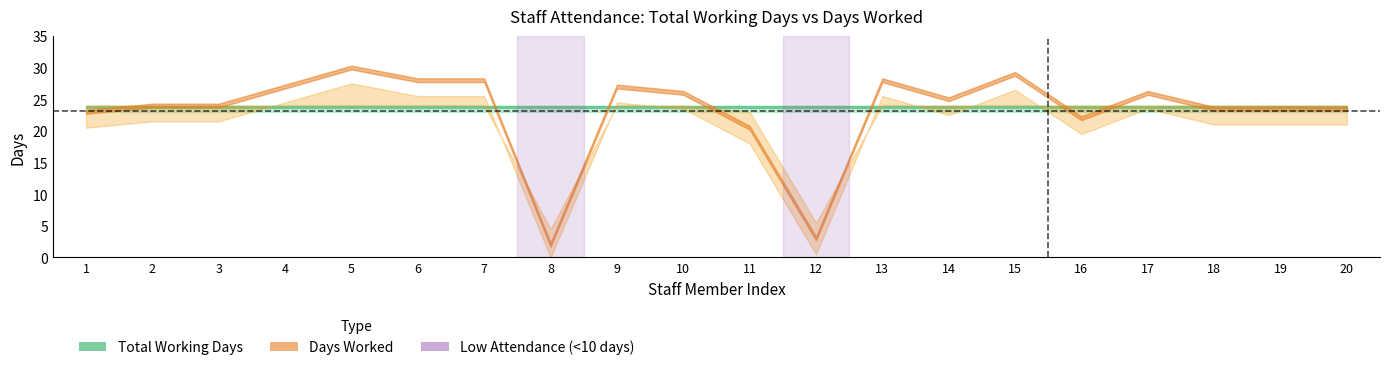

Rank the series at 11 from highest to lowest value.

total_working_days, days_worked